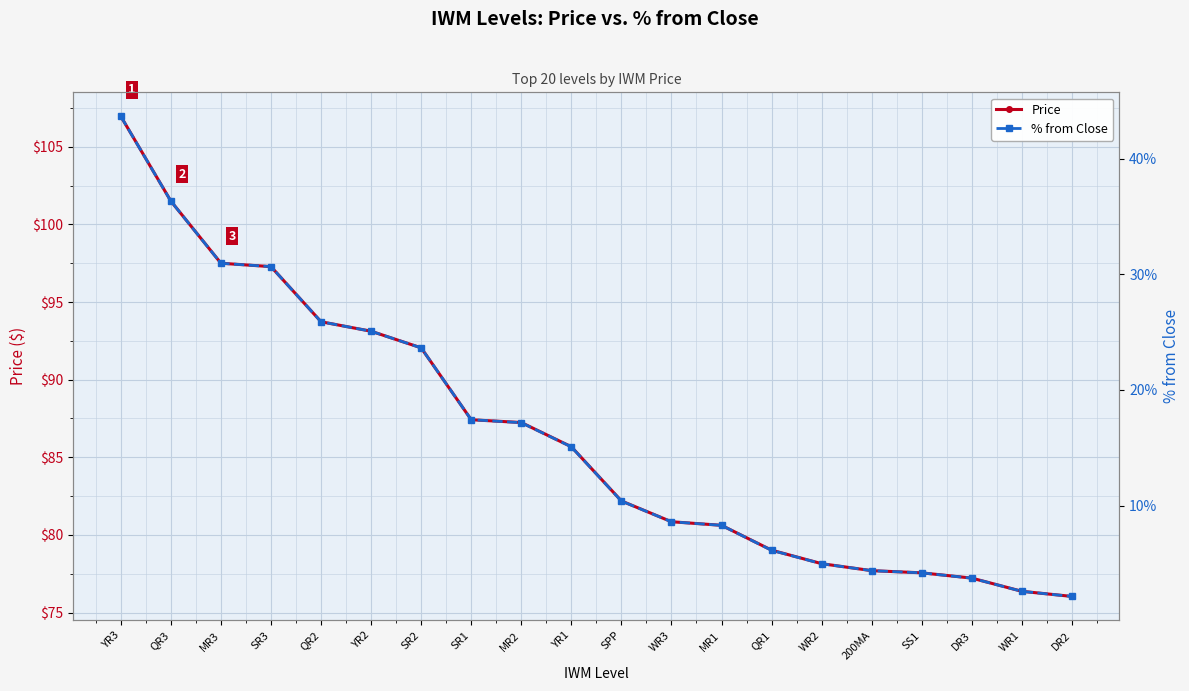

How many values in the Price series are below 85?

10